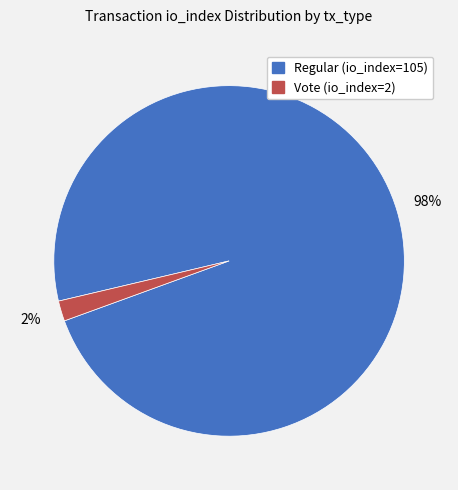

Rank the categories by value from highest to lowest.

Regular (io_index=105), Vote (io_index=2)